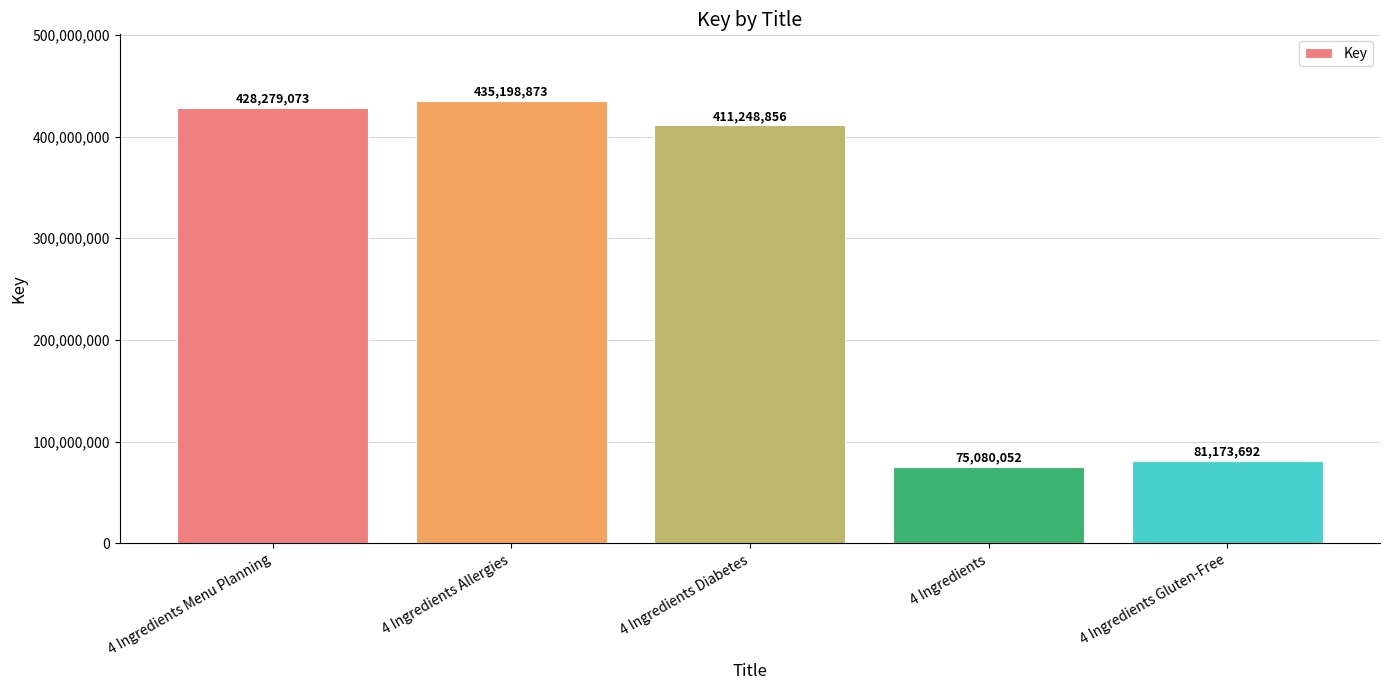

Does the chart contain stacked bars?

No